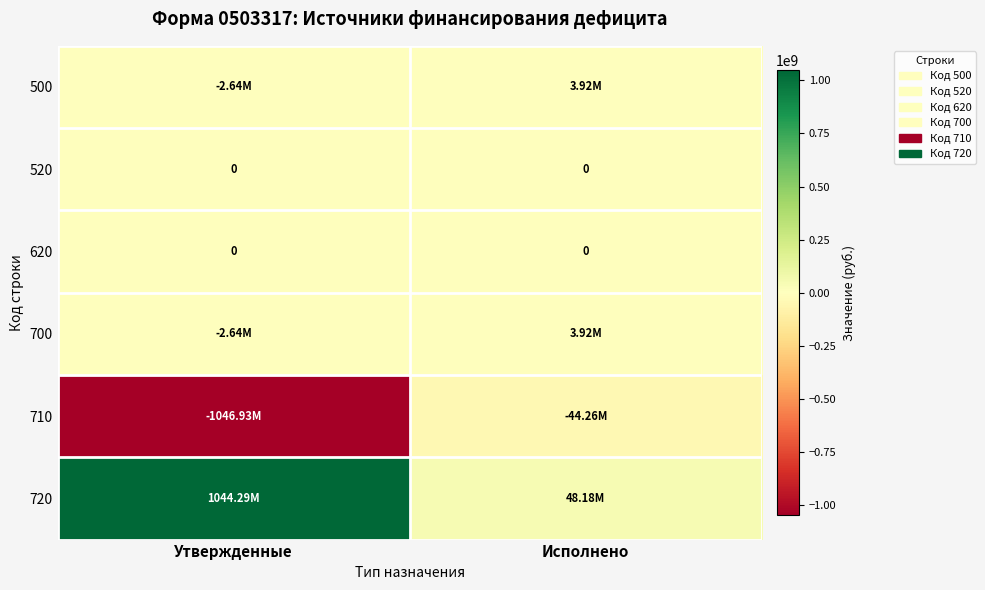

Is it true that 700 equals 3919902.6 at Исполнено?

True